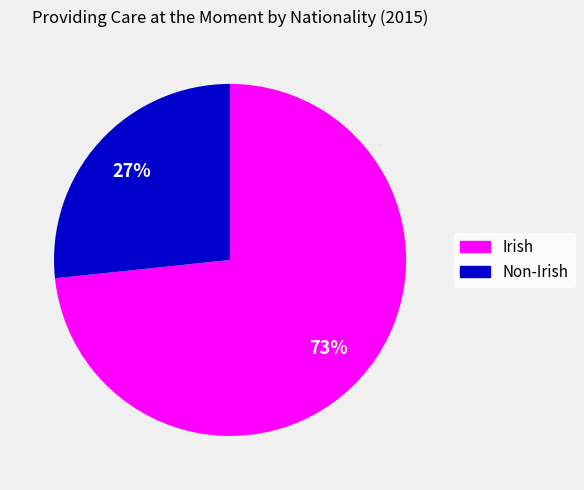

Does Non-Irish represent more than half of the total?

No